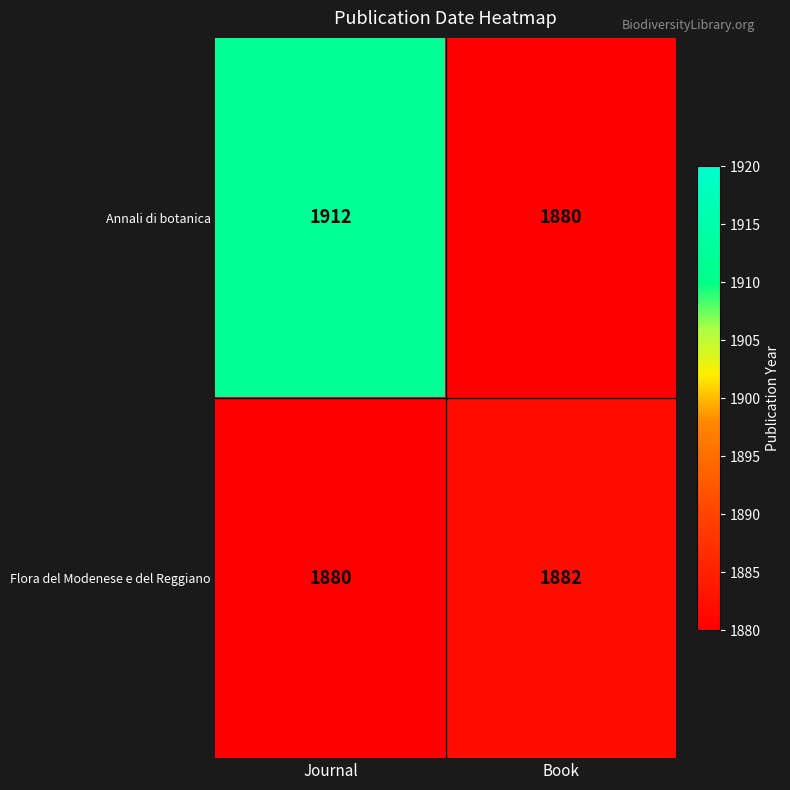

What is the sum of the Flora del Modenese e del Reggiano values at Book and Journal?

3762